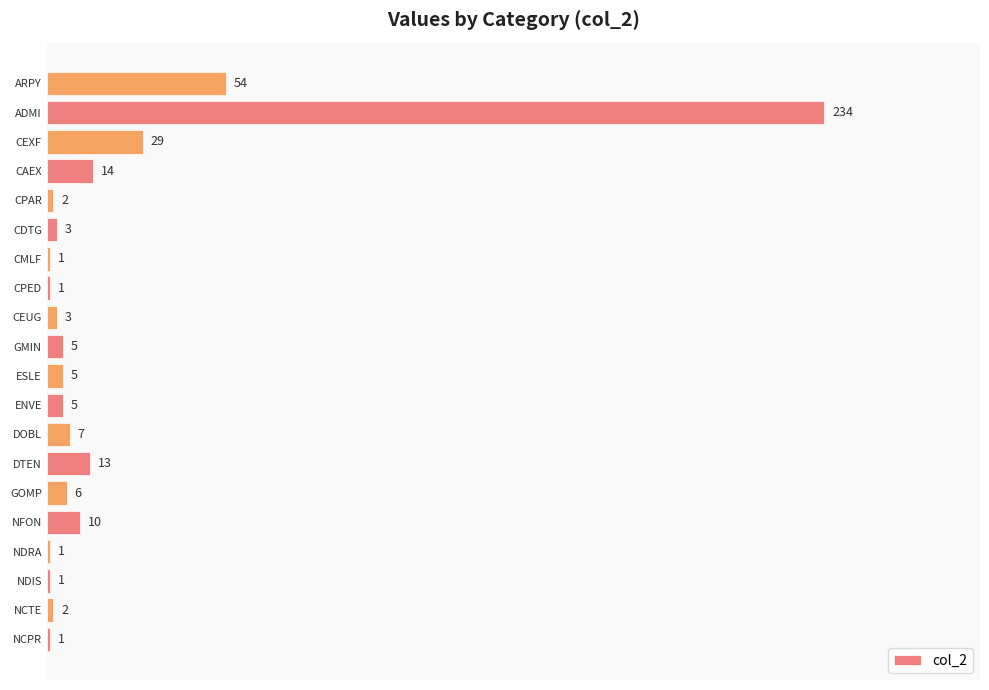

At which label is the value closest to 117?

ARPY